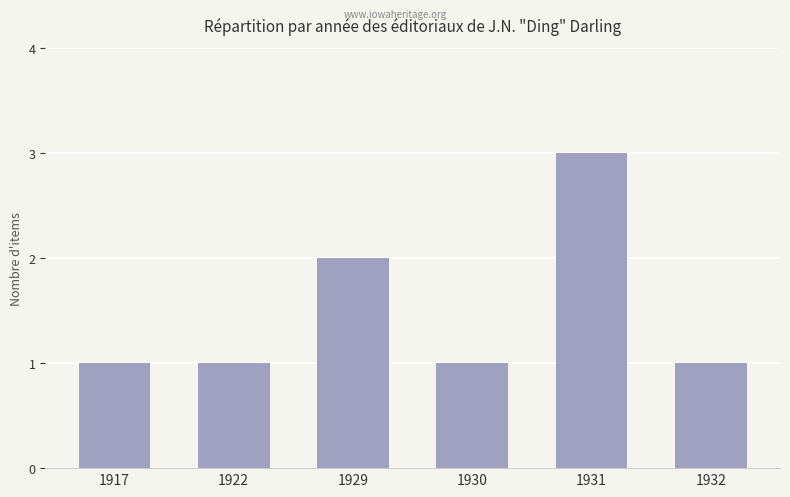

What is the sum of the values at 1930 and 1917?

2